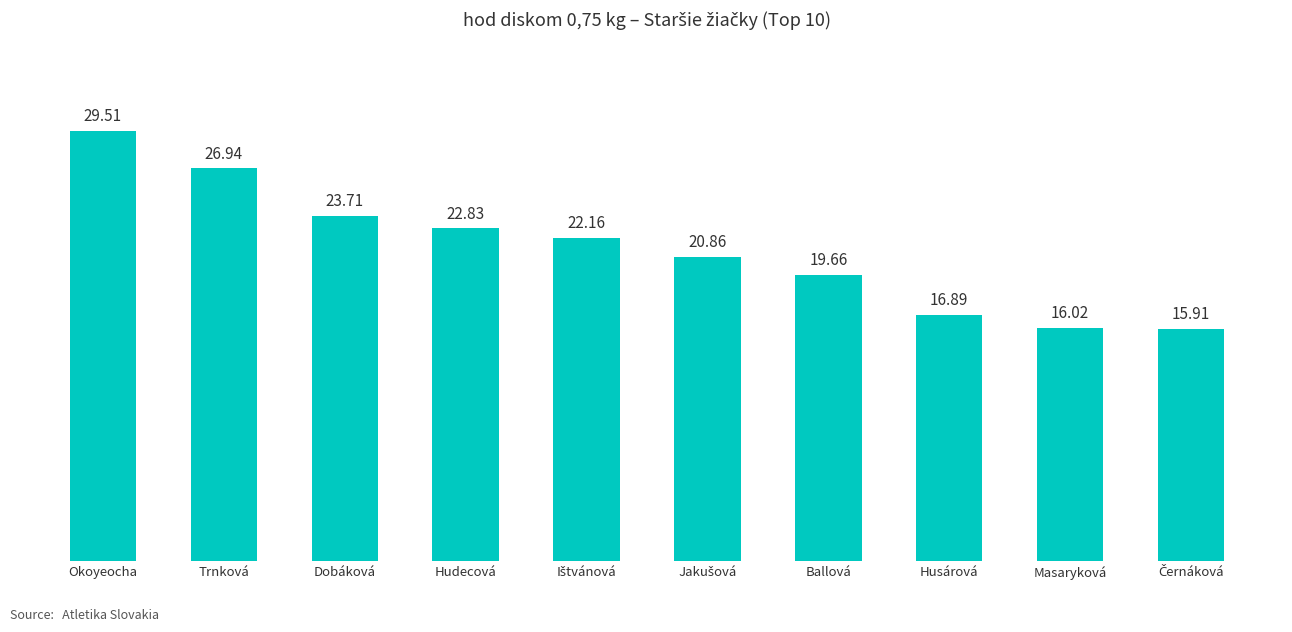

What is the ratio of the value at Ballová to the value at Husárová?

1.2